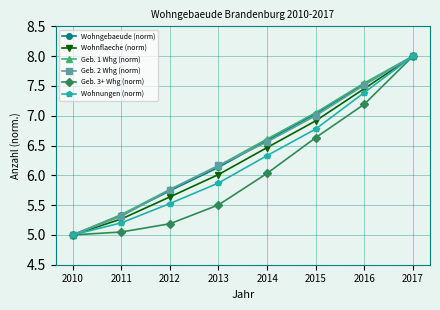

List the labels in order of Wohngebaeude (norm) value, largest first.

2017, 2016, 2015, 2014, 2013, 2012, 2011, 2010